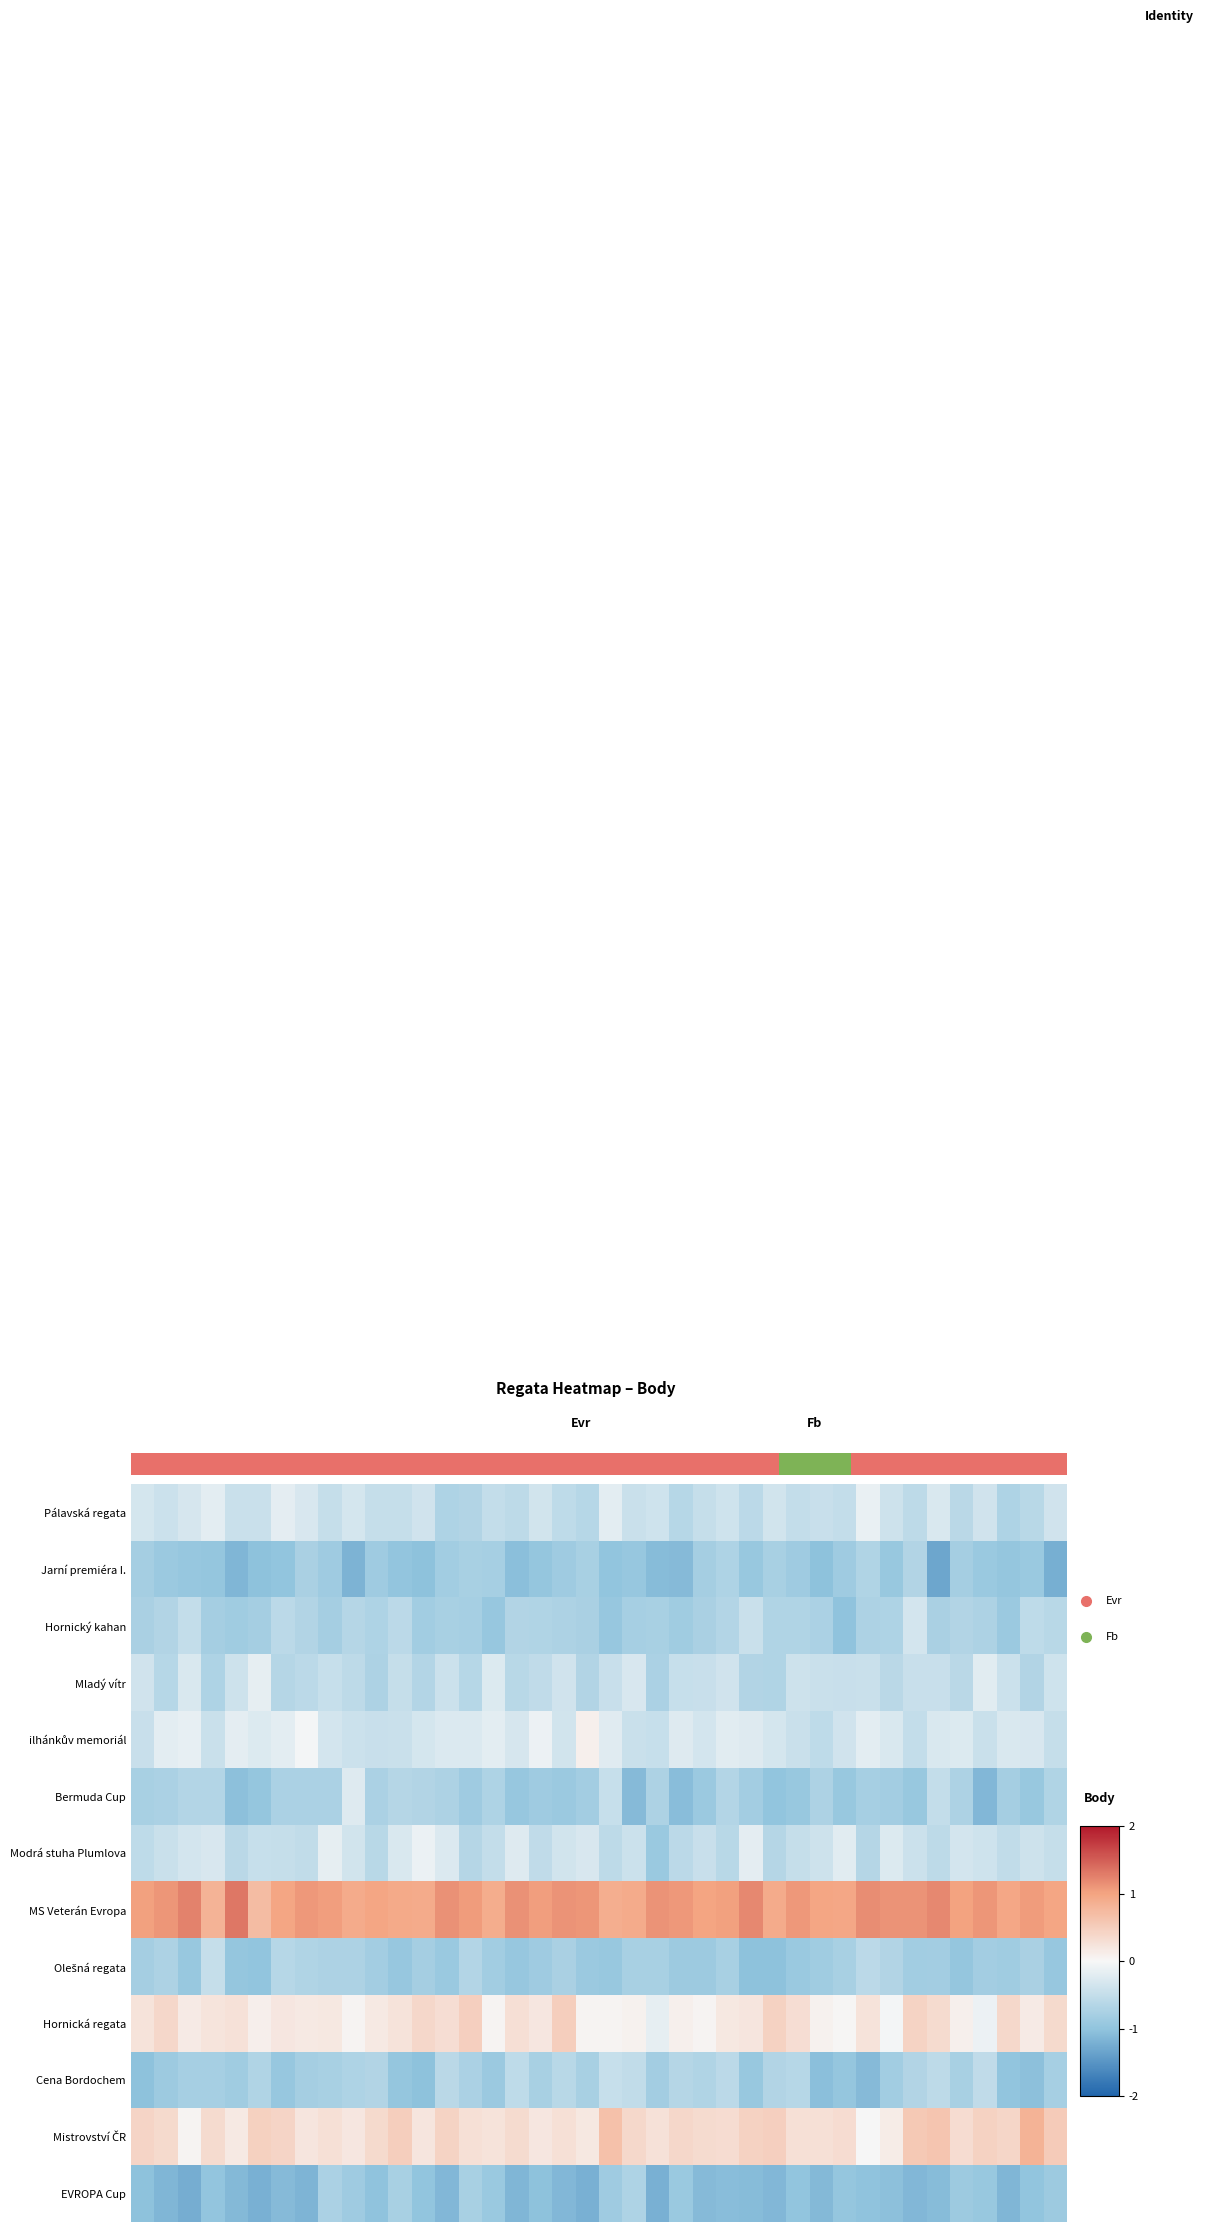

What is the sum of all row_2 values?

-29.0